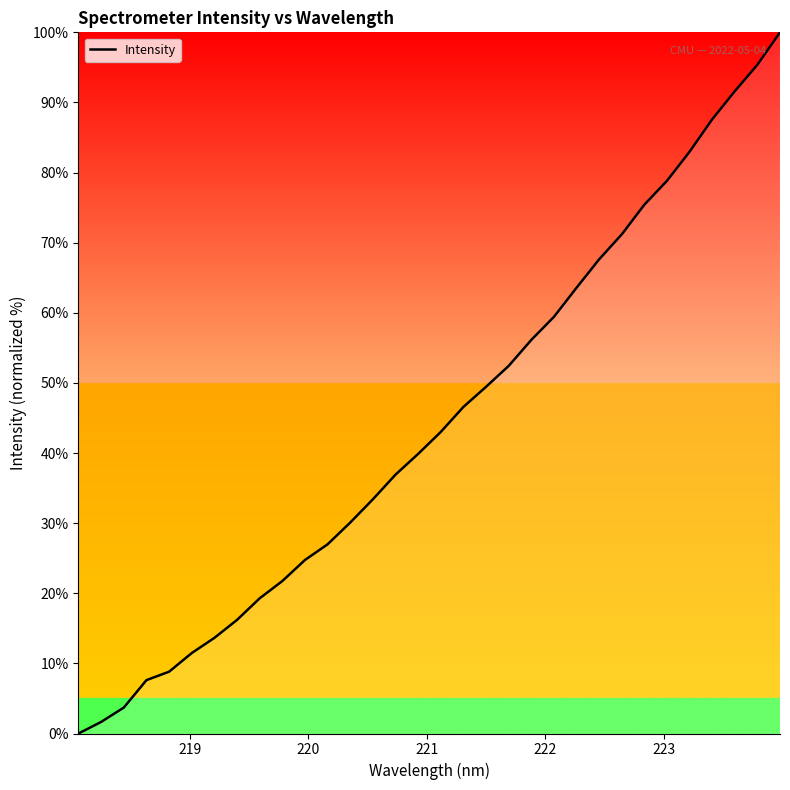

What is the difference between the maximum and minimum values?

100.0